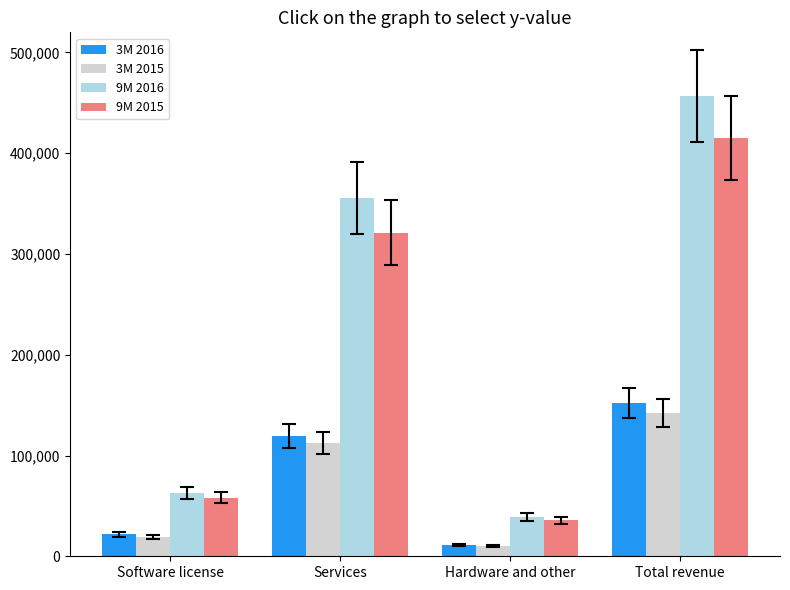

How many distinct data groups are displayed?

4